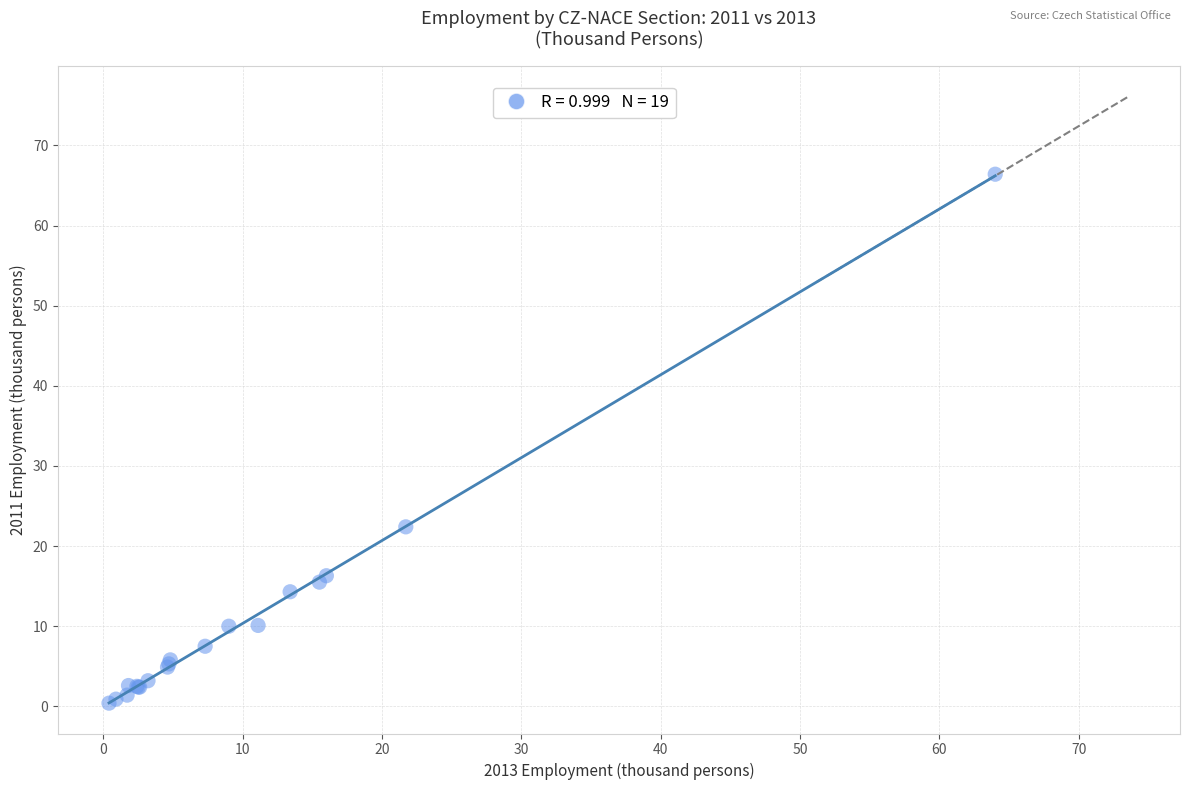

What Y value in the scatter plot is closest to 33?

22.4